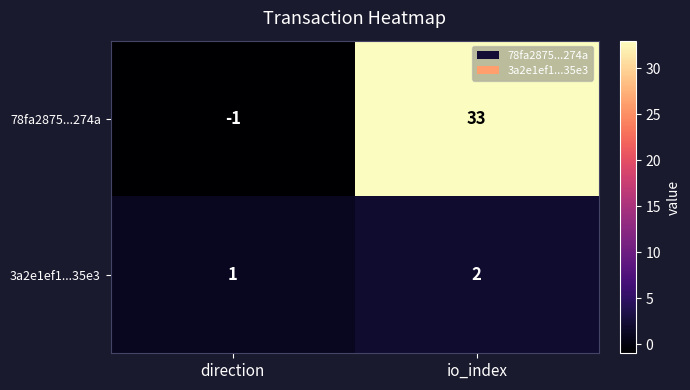

The 78fa2875...274a series shows 19 at io_index. True or false?

False